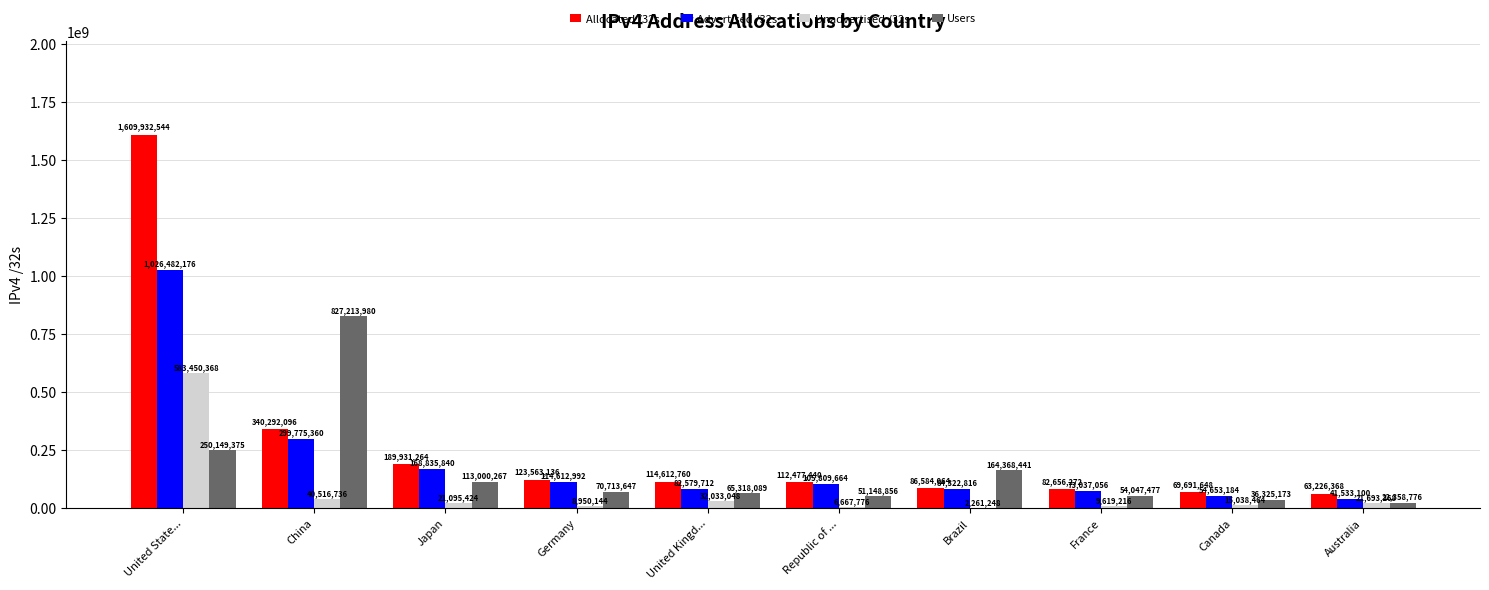

What is the sum of all Users values?

1654644081